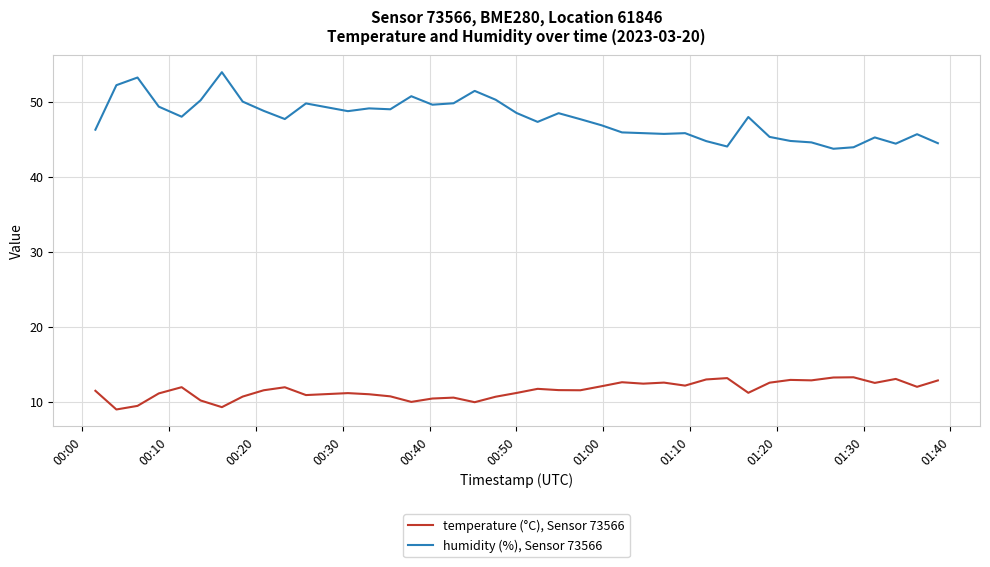

Which series has the largest total across all categories?

humidity (%), Sensor 73566